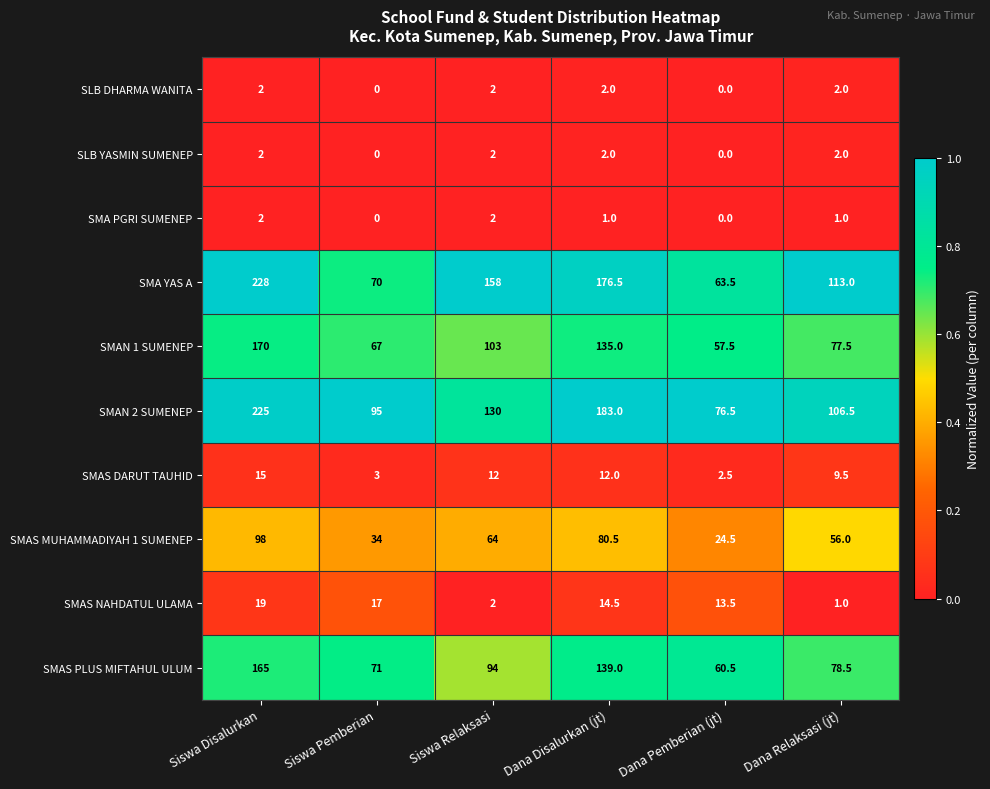

What is the spread (max minus min) of values at Dana Relaksasi (jt)?

112.0